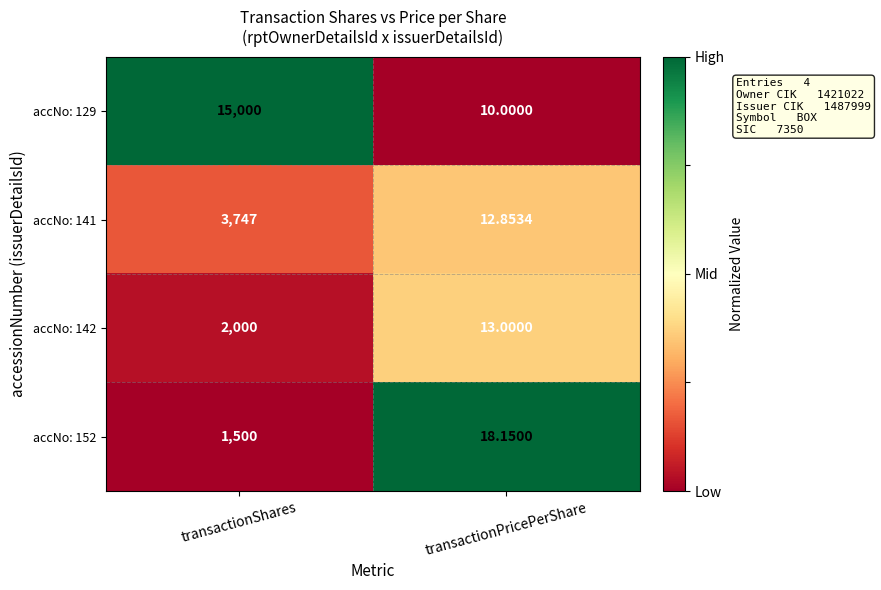

List the labels in order of accNo: 142 value, smallest first.

transactionPricePerShare, transactionShares